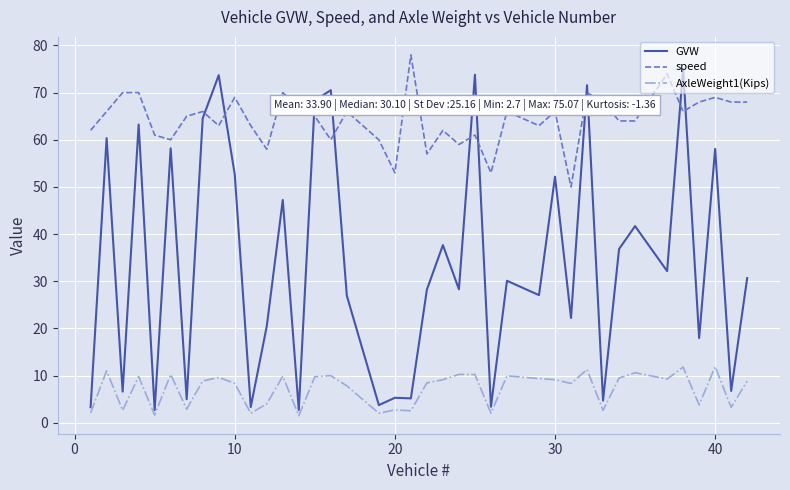

True or false: AxleWeight1(Kips) and speed intersect in this chart.

False